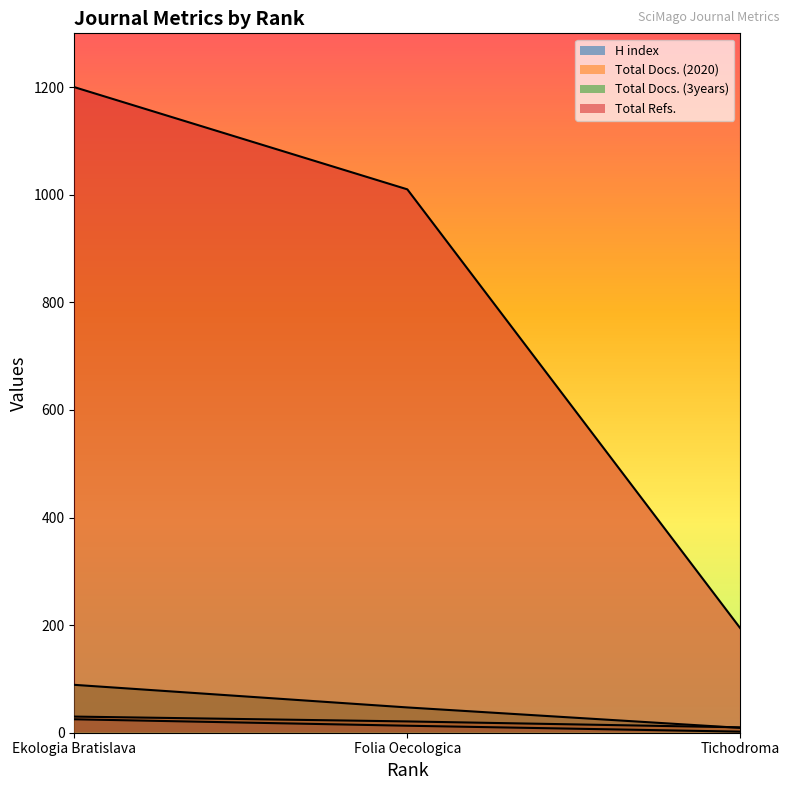

True or false: Total Docs. (2020) has a value of 21 at Folia Oecologica.

True